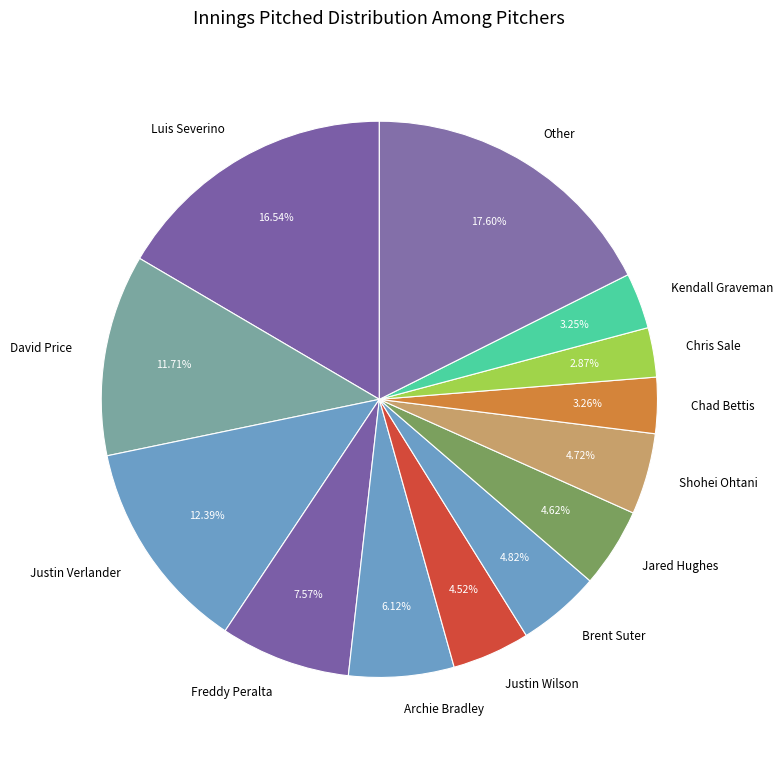

To the nearest percent, what portion does Freddy Peralta represent?

8%